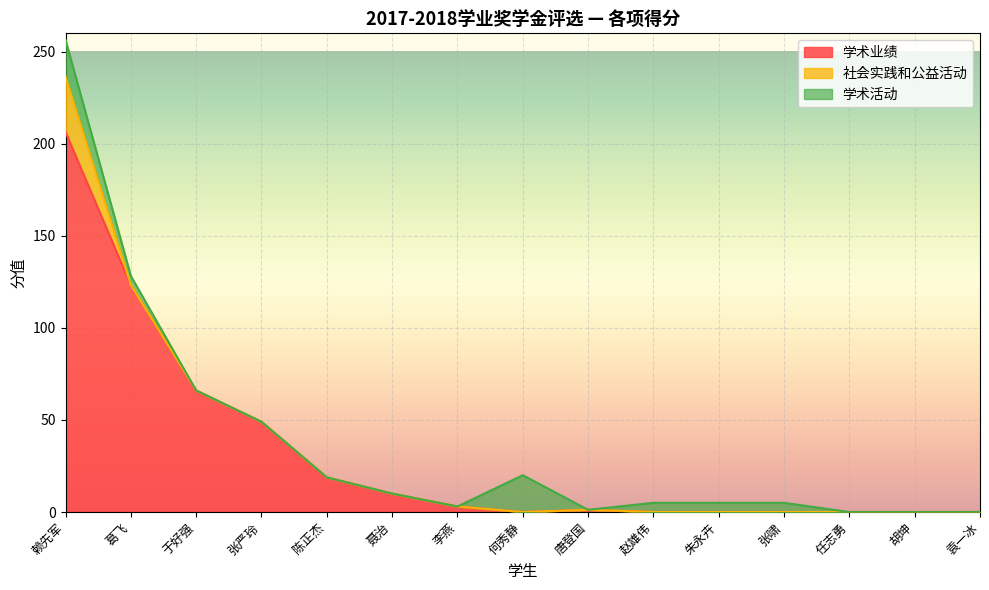

What is the label of the 1st point from the left?

赖先军